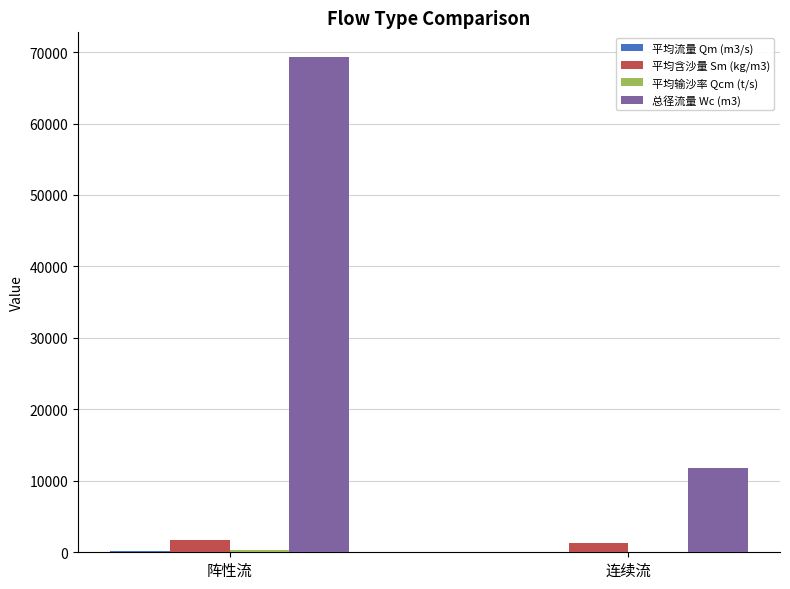

At which category is the sum across all series the highest?

阵性流